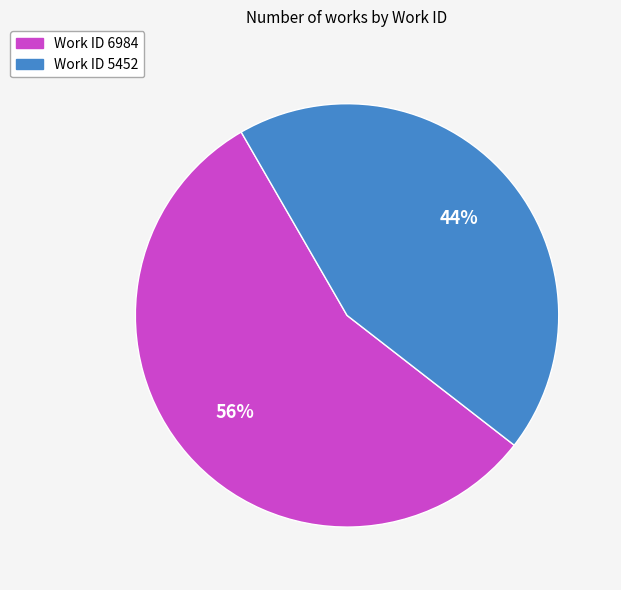

What percentage is the Work ID 6984 slice, to the nearest percent?

56%